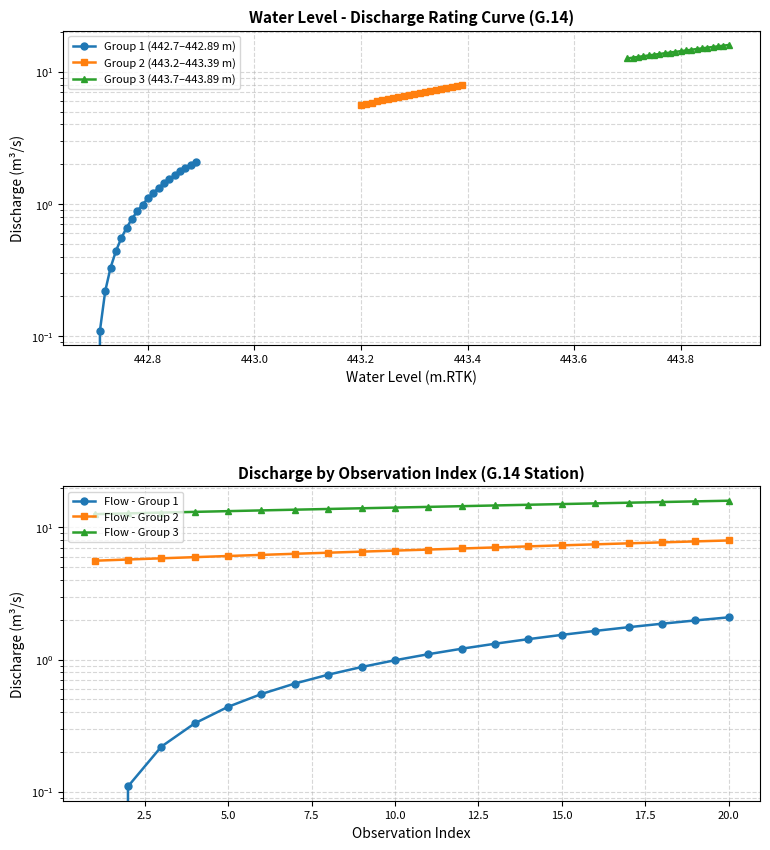

Rank the series at 443.2 from highest to lowest value.

Group 3 (443.7–443.89 m), Flow - Group 3, Group 2 (443.2–443.39 m), Flow - Group 2, Group 1 (442.7–442.89 m), Flow - Group 1